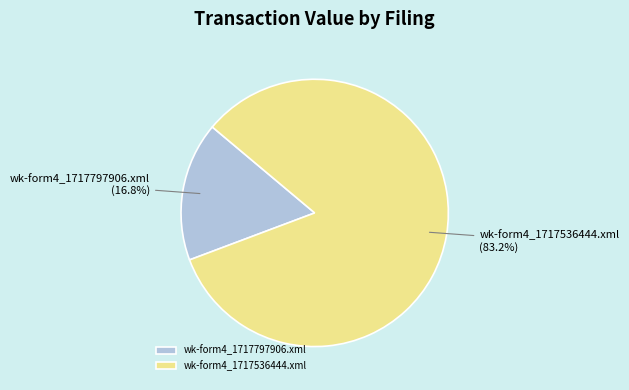

The wk-form4_1717536444.xml slice represents 97% of the pie. True or false?

False